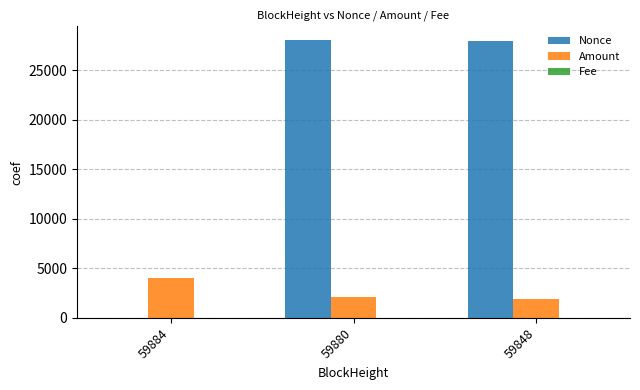

What is the average value of the Amount series?

2684.4